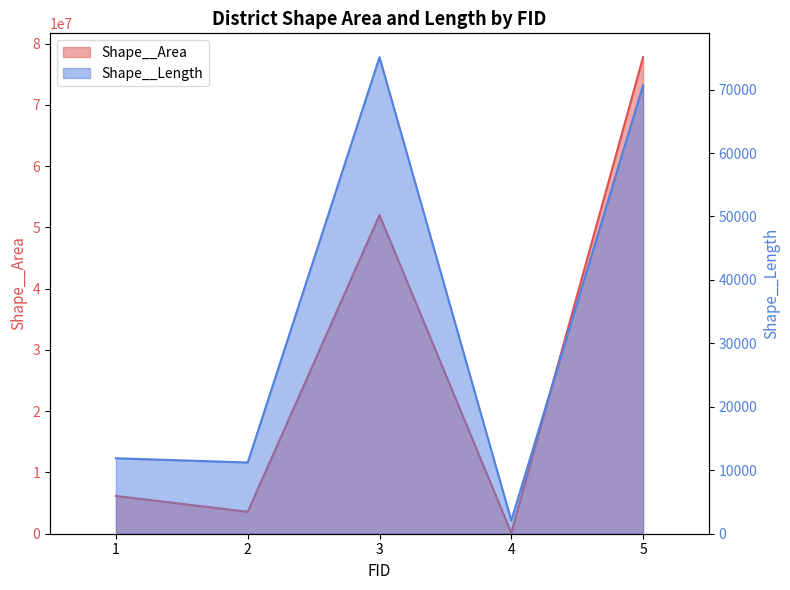

List the labels in order of Shape__Length value, largest first.

3, 5, 1, 2, 4